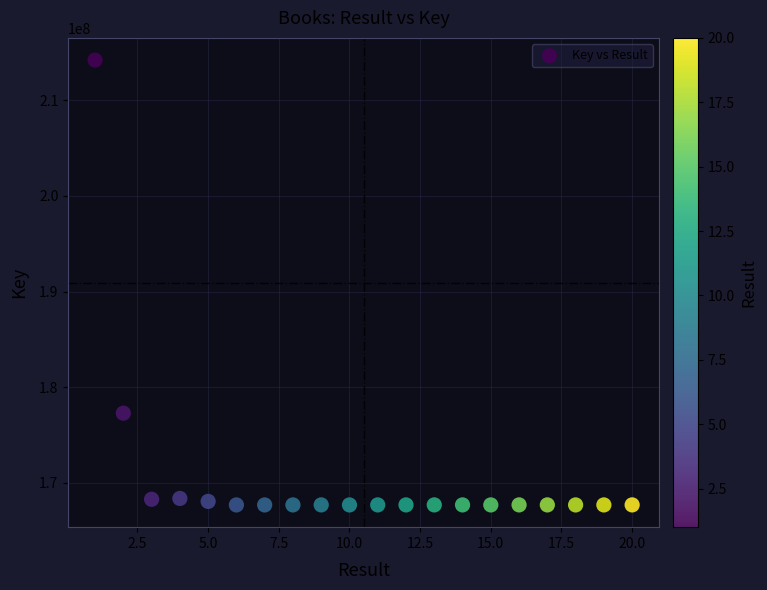

What is the range of Y values (max minus min)?

46519891